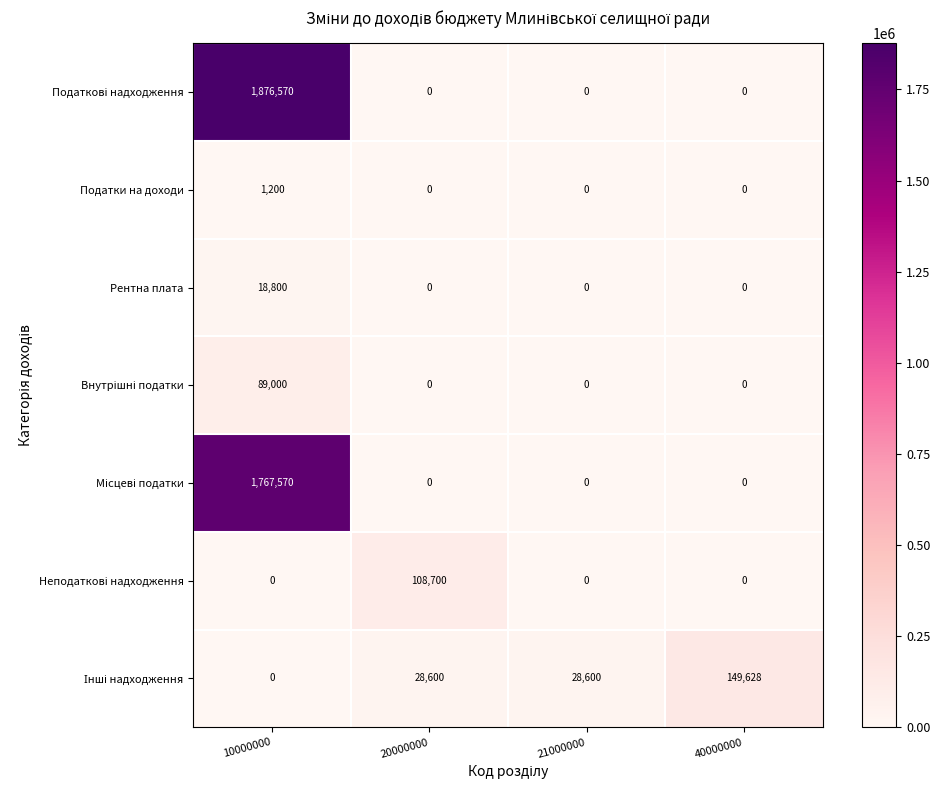

How many values in the Податки на доходи series exceed 0?

1